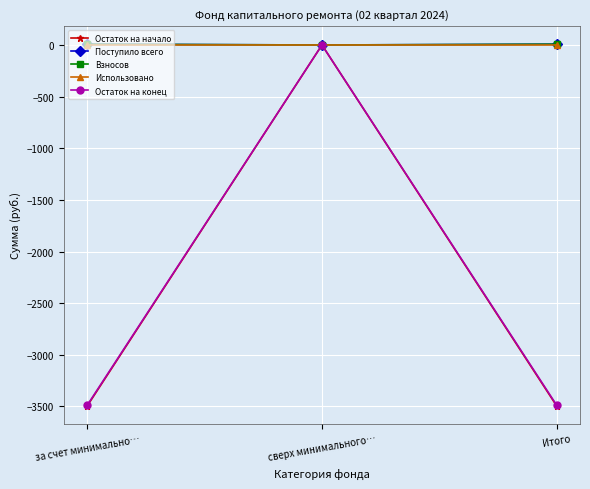

Is this an area chart (filled region under the line)?

No